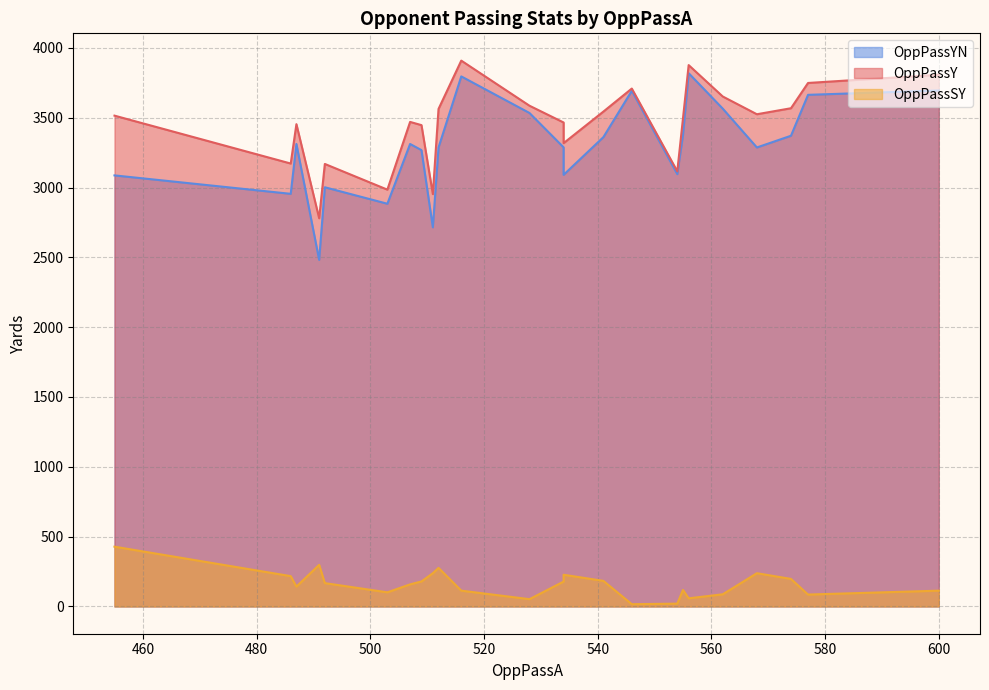

How many lines are shown in the chart?

3